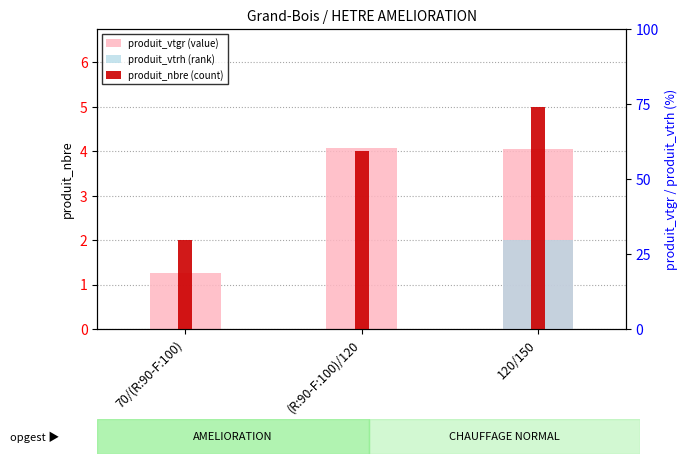

Does the chart contain stacked bars?

No